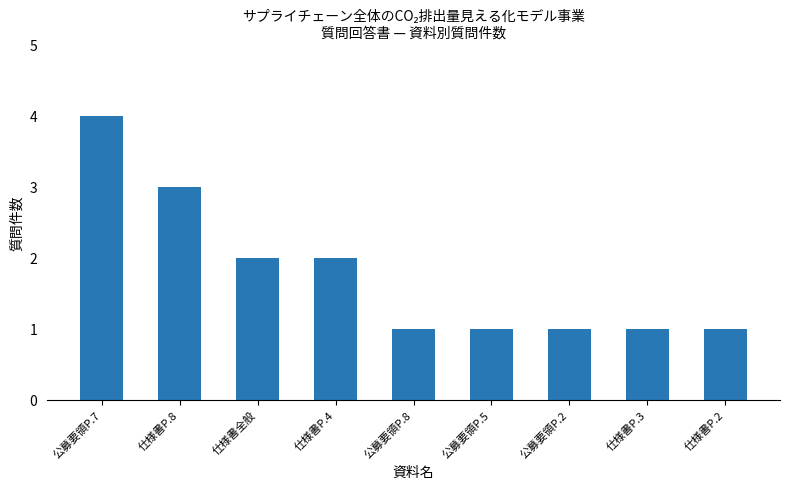

Approximately how many times larger is the value at 公募要領P.7 compared to 仕様書P.8?

1.3